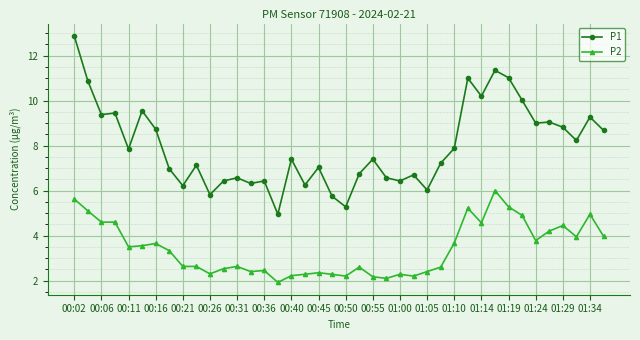

What is the lowest value of the P1 series?

5.0